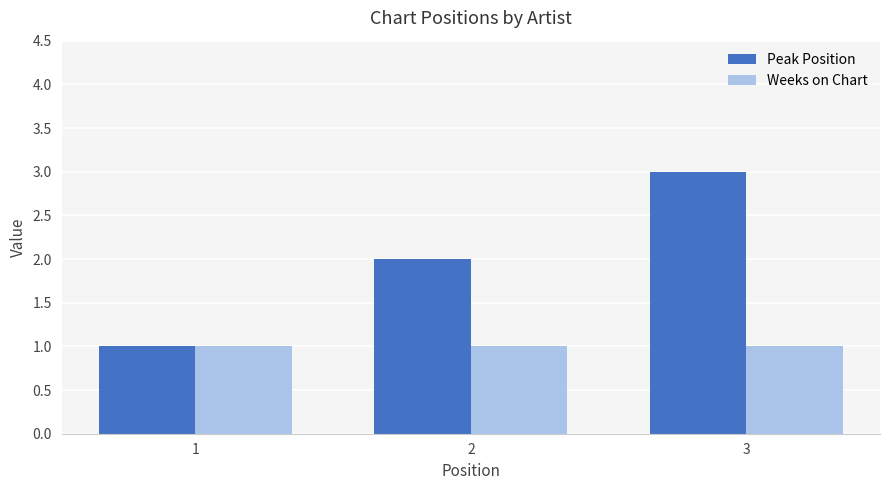

How many series are shown in this chart?

2